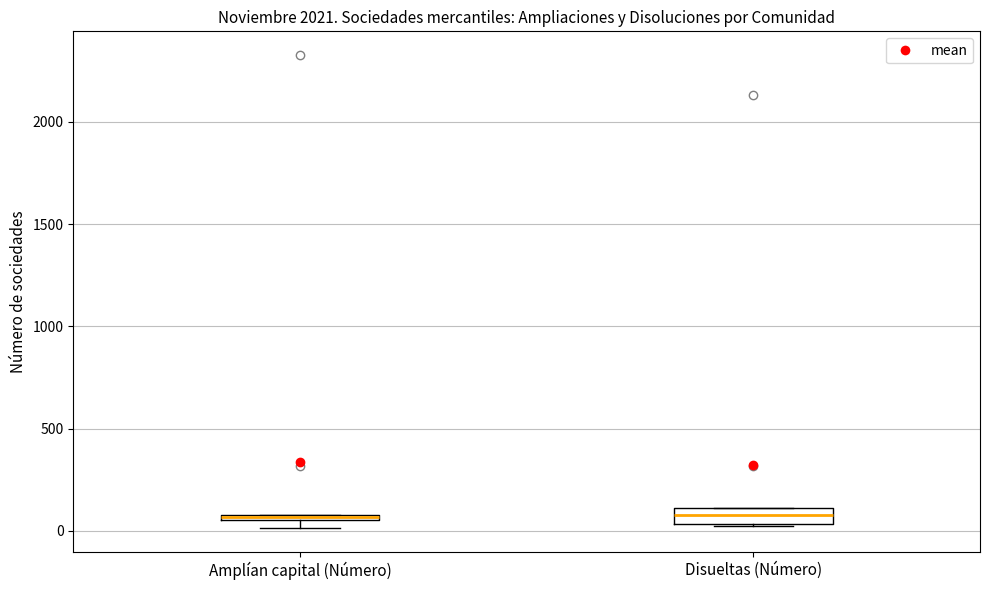

Where is the upper edge of the box for Amplían capital (Número) on the y-axis? The values are not printed on the chart, so give them approximately, as read against the axis.

100